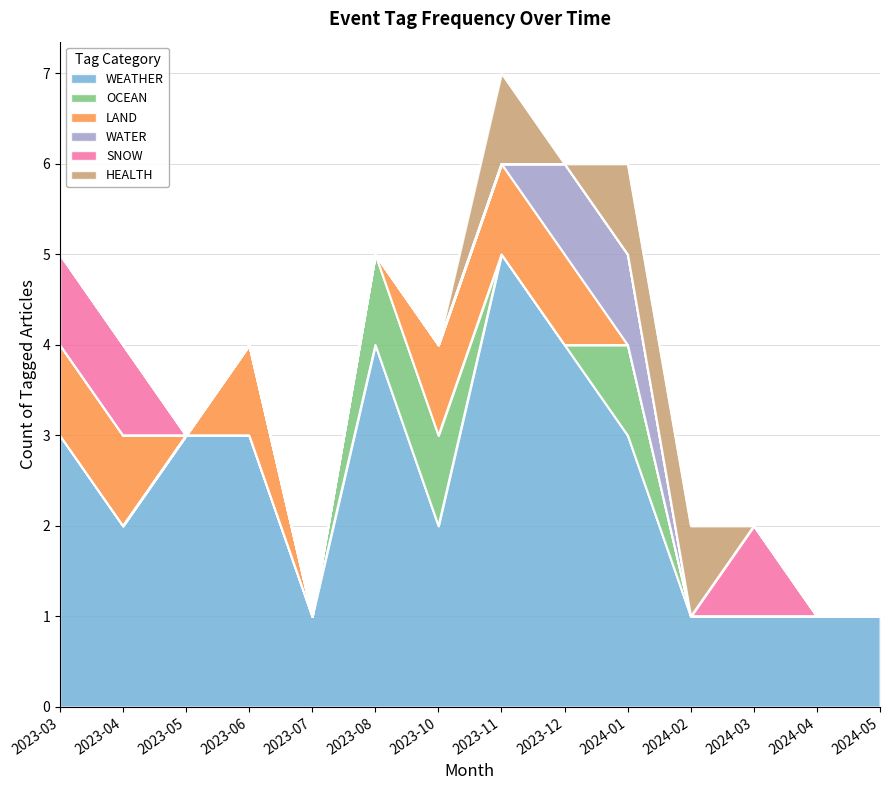

Is the value of SNOW at 2023-04 greater than the value of HEALTH at 2023-07?

Yes